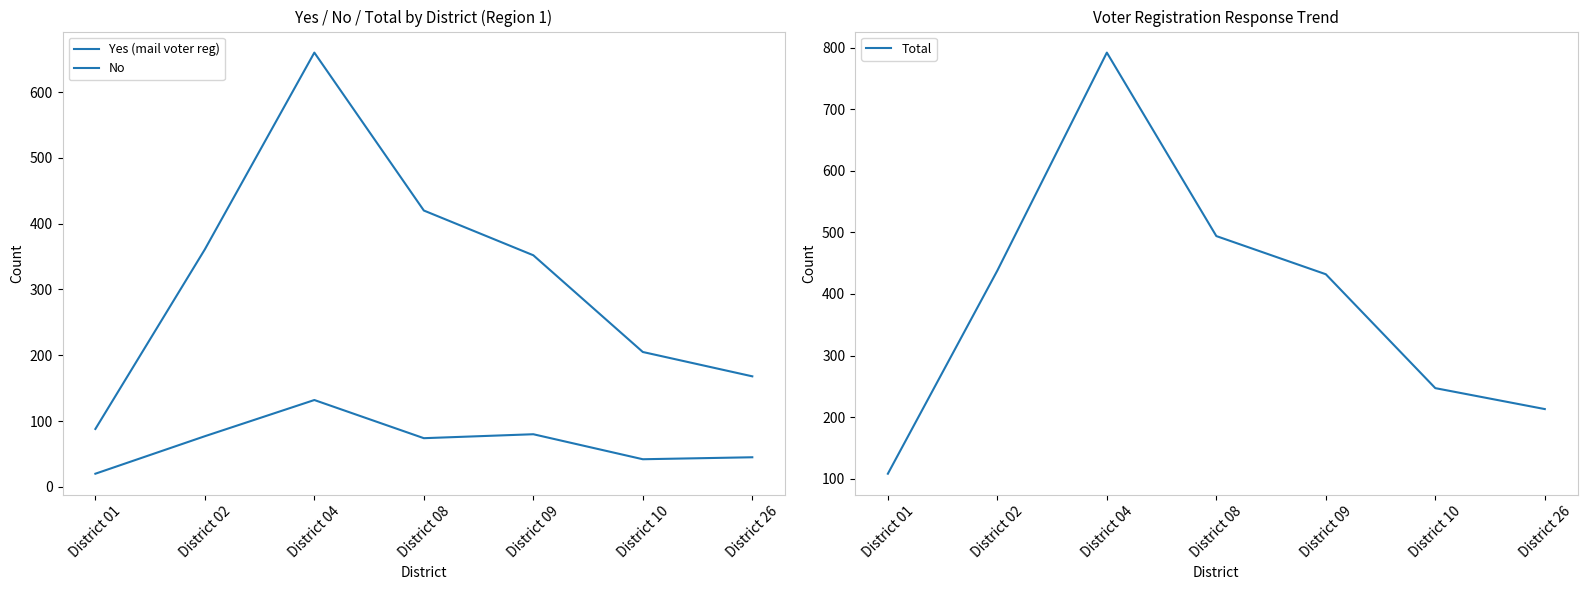

At how many categories does at least one series exceed 119?

6